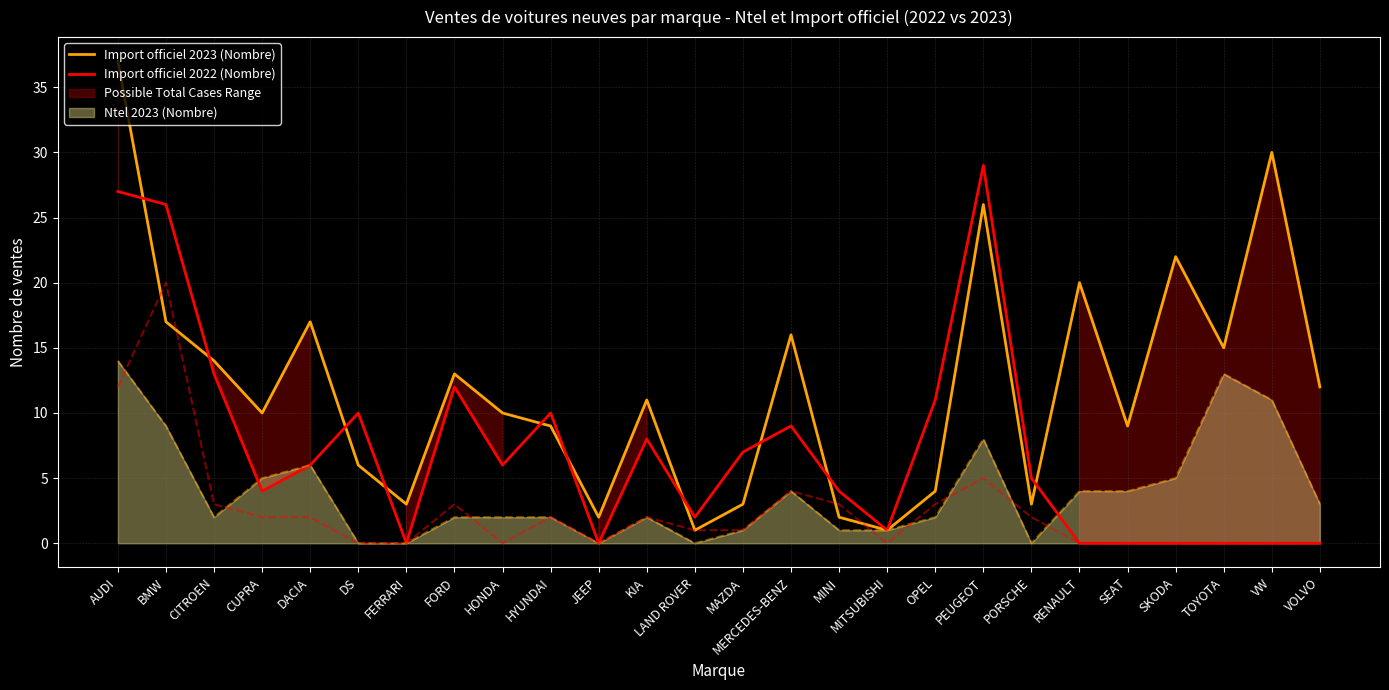

The value of Import officiel 2023 (Nombre) at OPEL is 4. True or false?

True